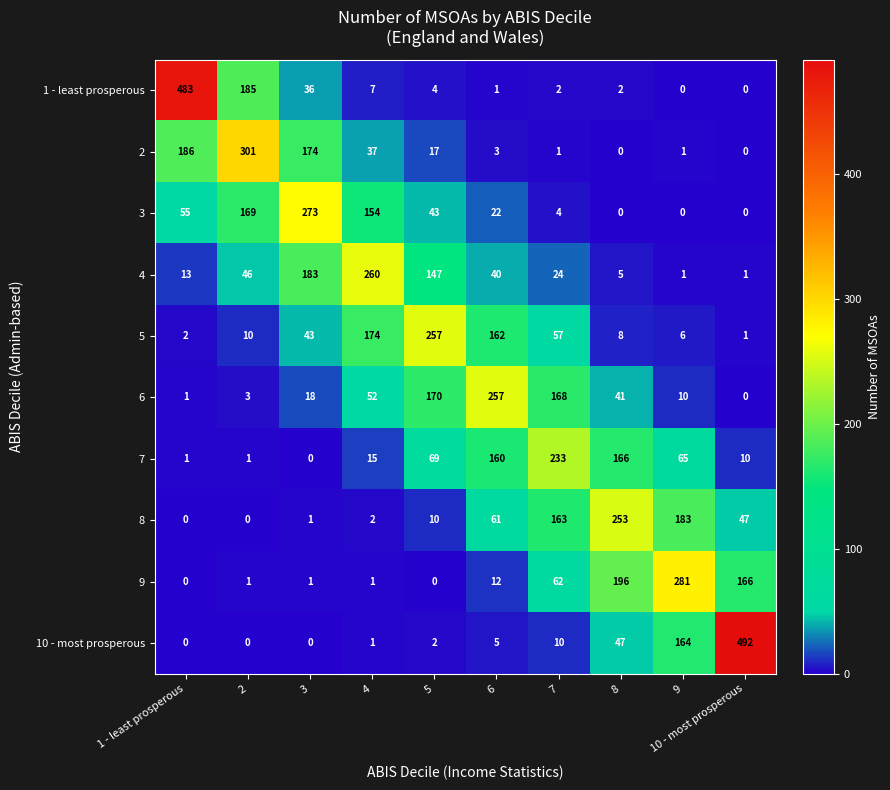

At which label is 9 closest to 140?

10 - most prosperous